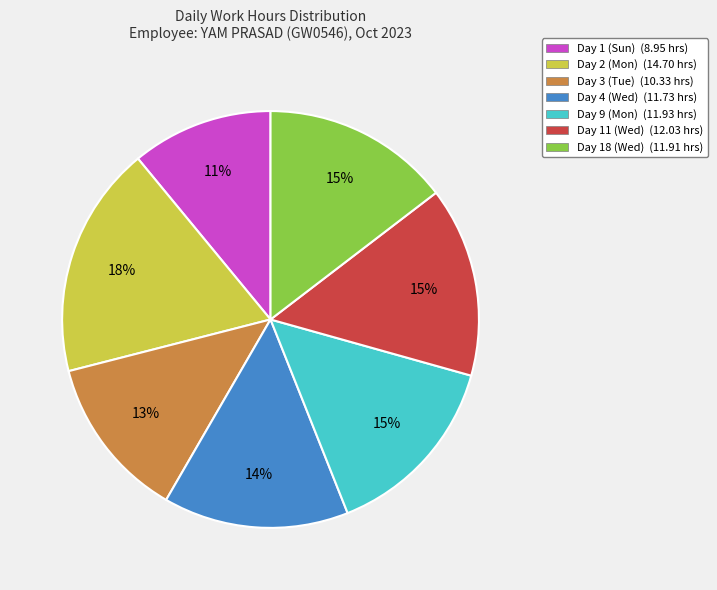

To the nearest percent, what portion does Day 1 (Sun) represent?

11%